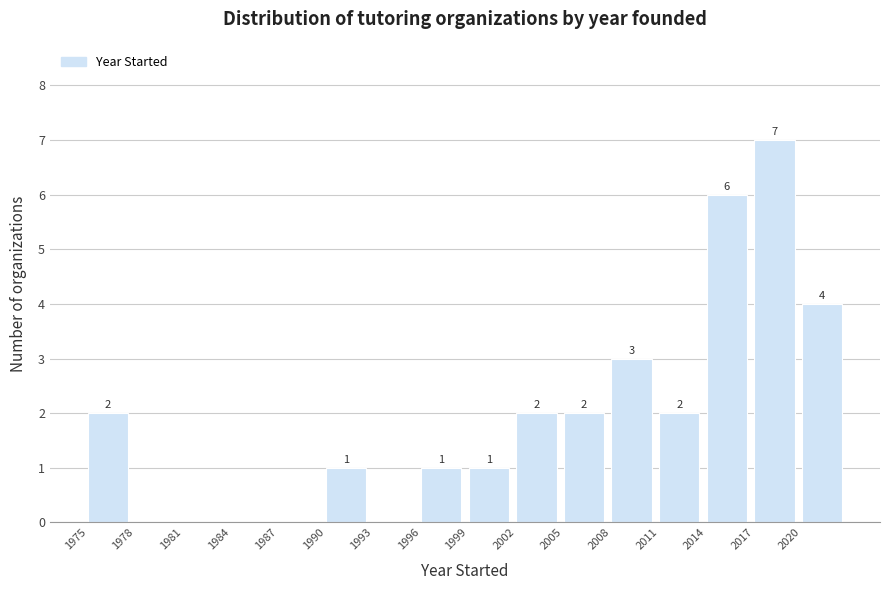

Over which range of the x-axis is the bar tallest?

2017 to 2020